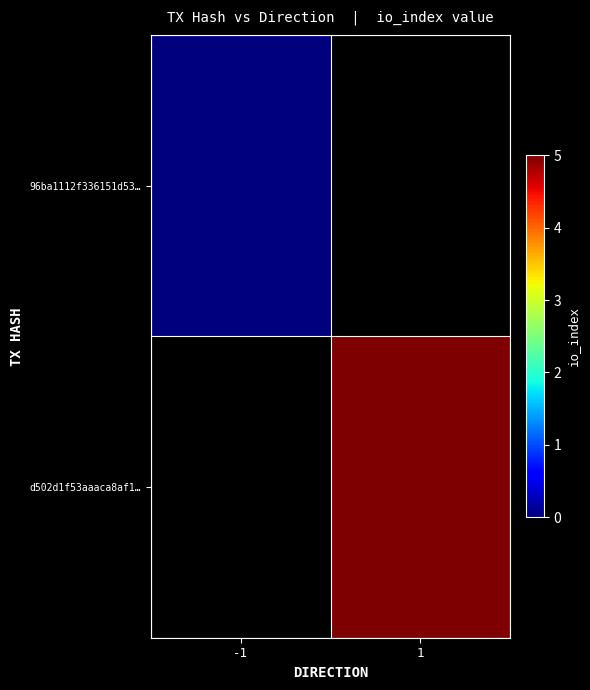

The d502d1f53aaaca8af1… series shows 1.2 at 1. True or false?

False